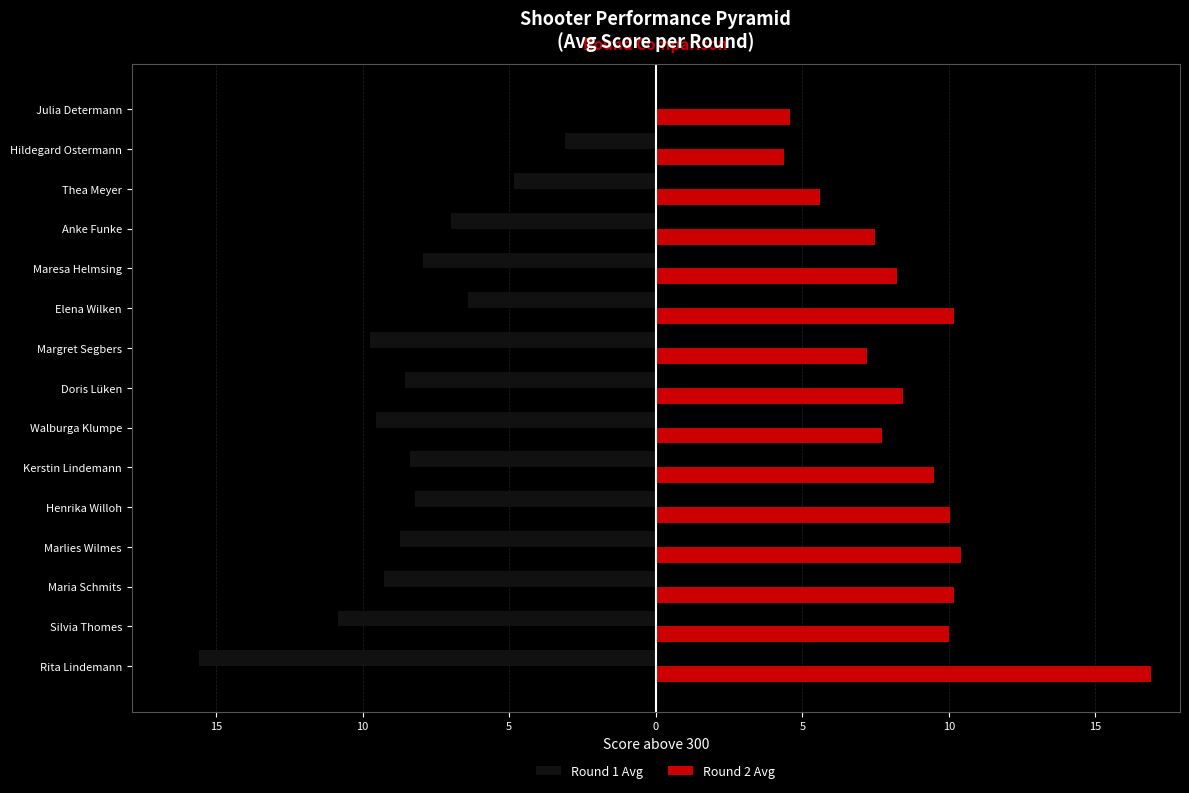

What are all the series names shown in the legend?

Round 1 Avg, Round 2 Avg